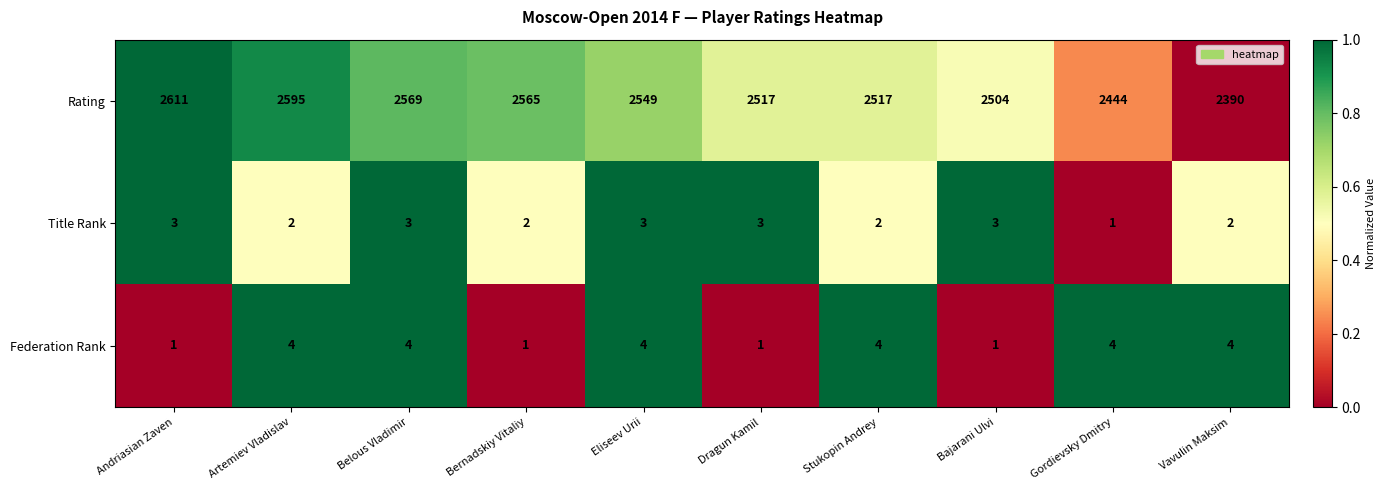

Where does the Rating series first go above 2549?

Andriasian Zaven